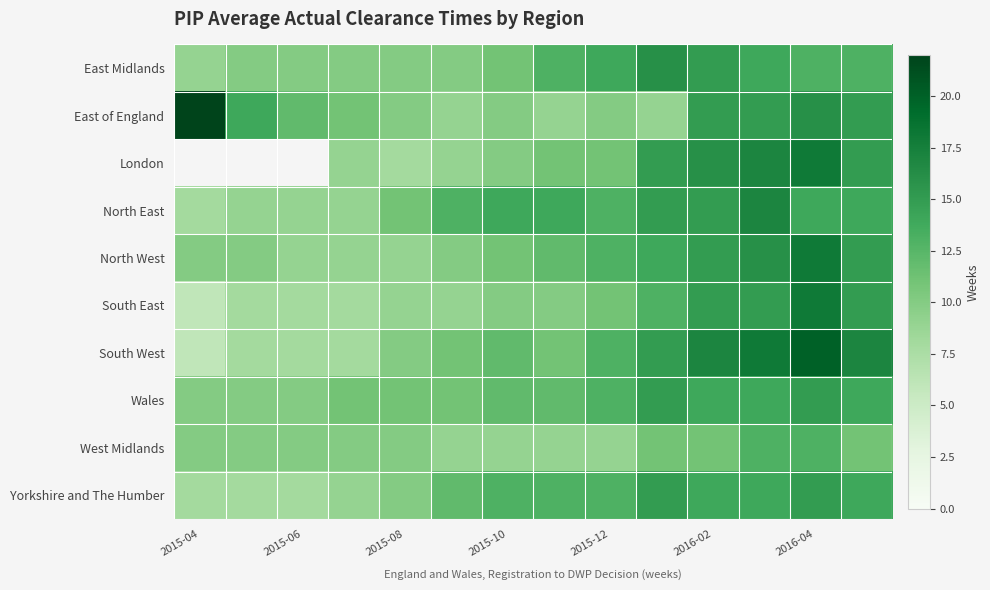

Rank the series by their maximum value, from highest to lowest.

East of England, London, South West, North West, South East, North East, East Midlands, Wales, Yorkshire and The Humber, West Midlands